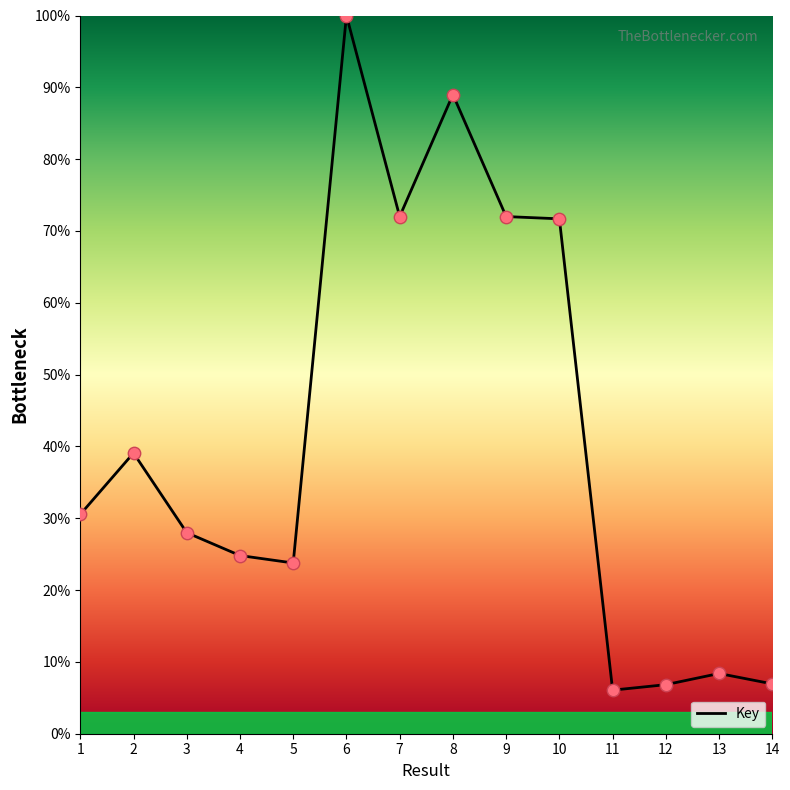

What is the change in value from 11 to 14?

+0.9